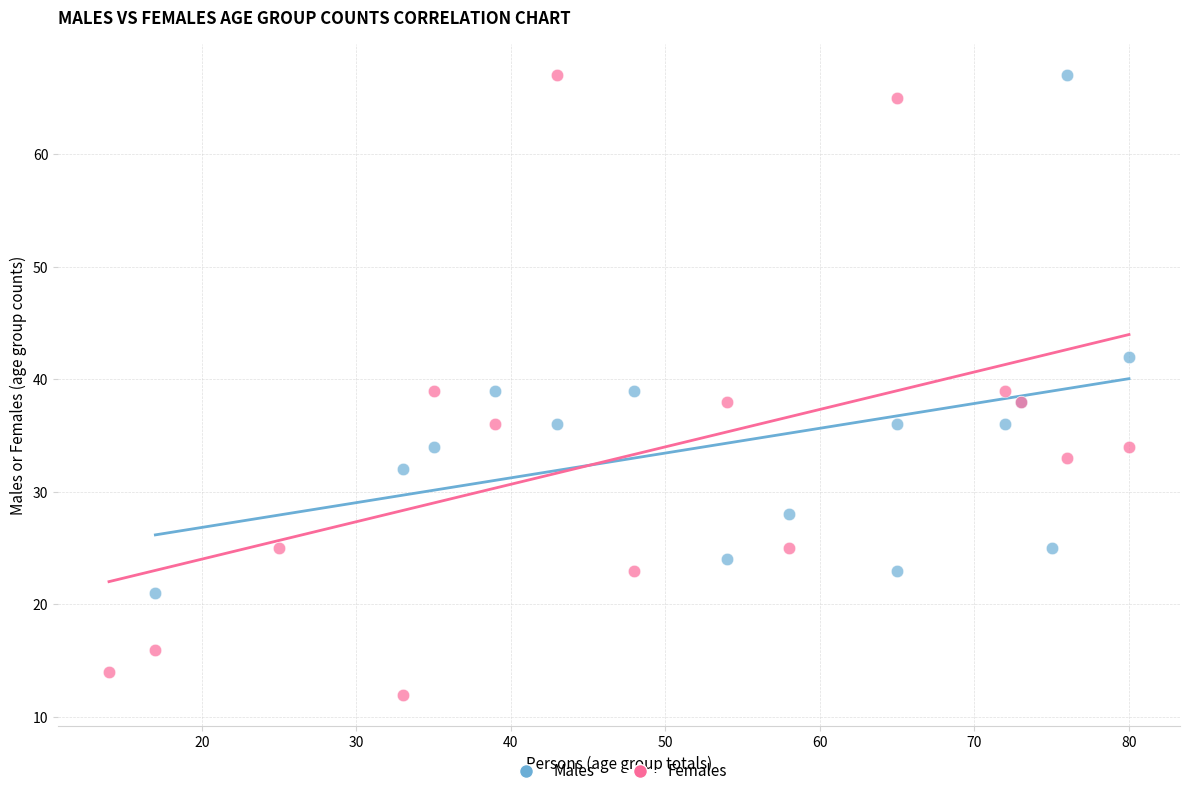

Which series has the largest Y range (max minus min)?

Females